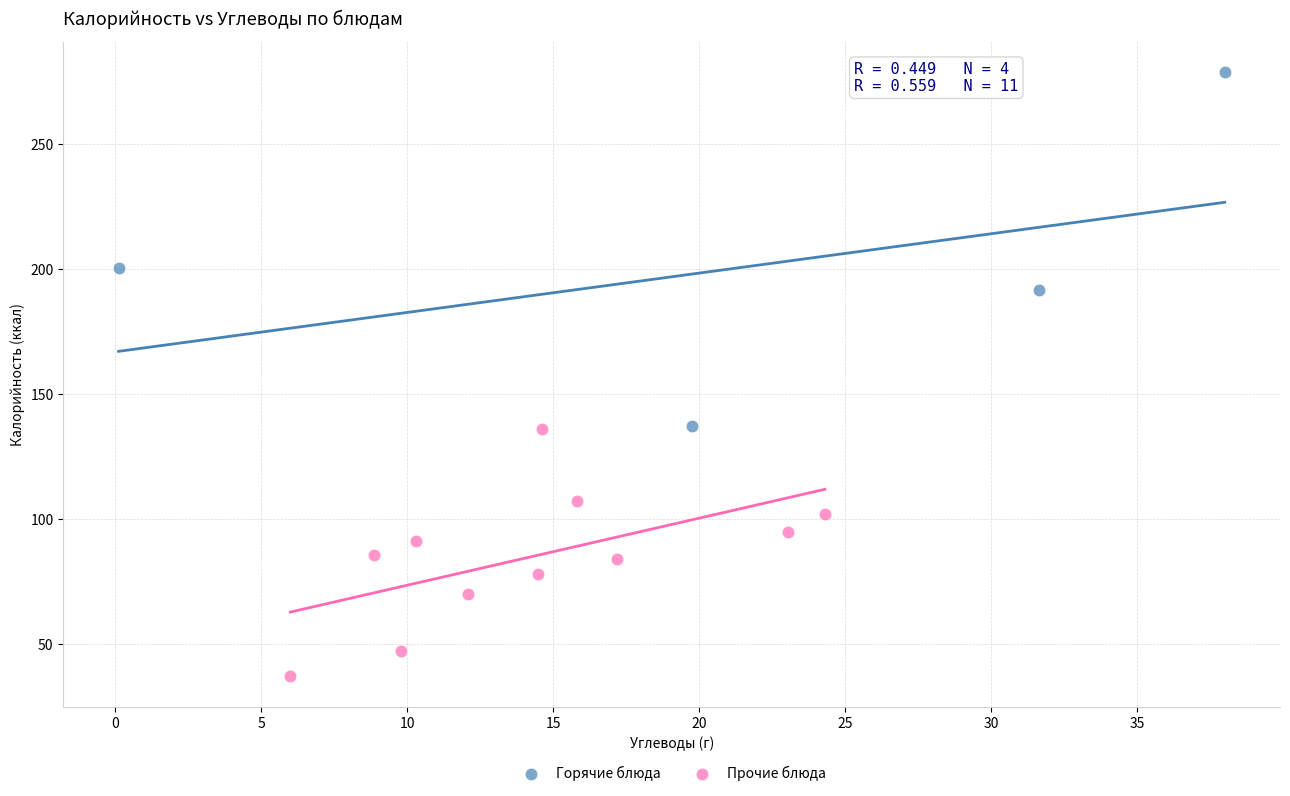

What are all the series names shown in the legend?

Горячие блюда, Прочие блюда